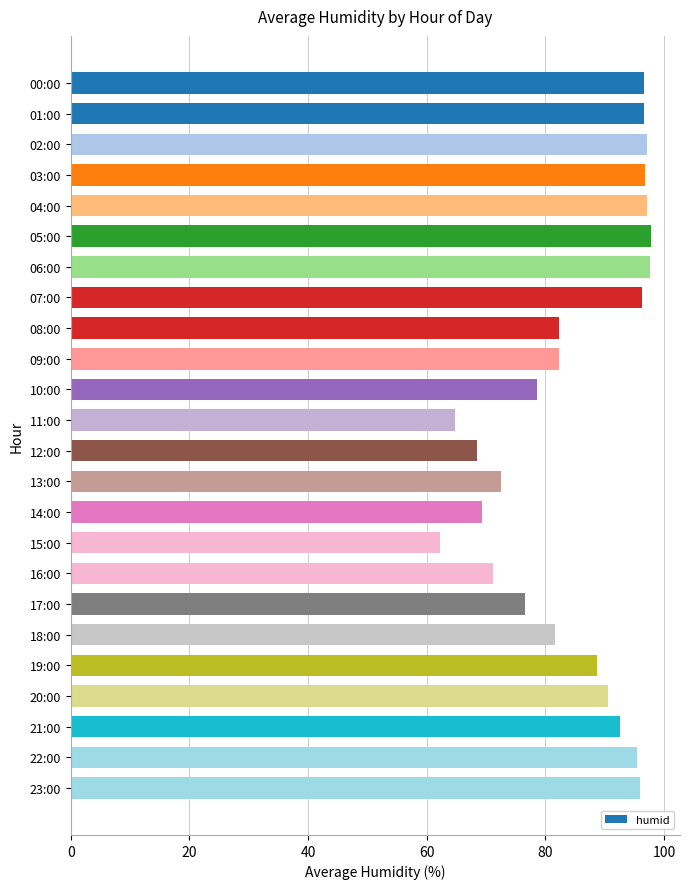

The value at 12:00 is 68.5. True or false?

True